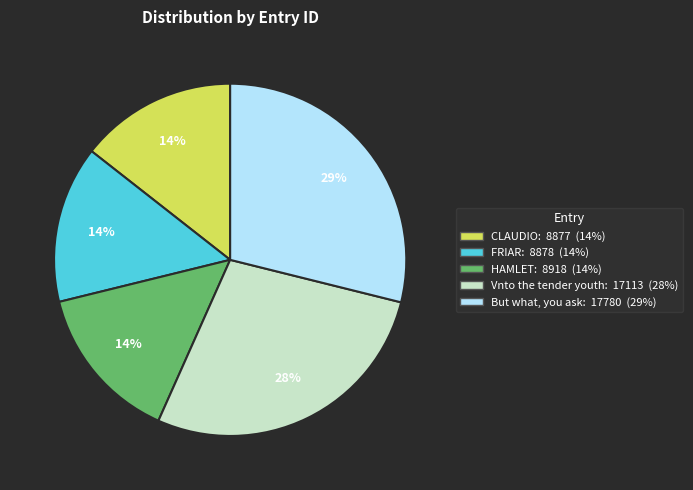

What is the ratio of the value at HAMLET to the value at FRIAR?

1.0